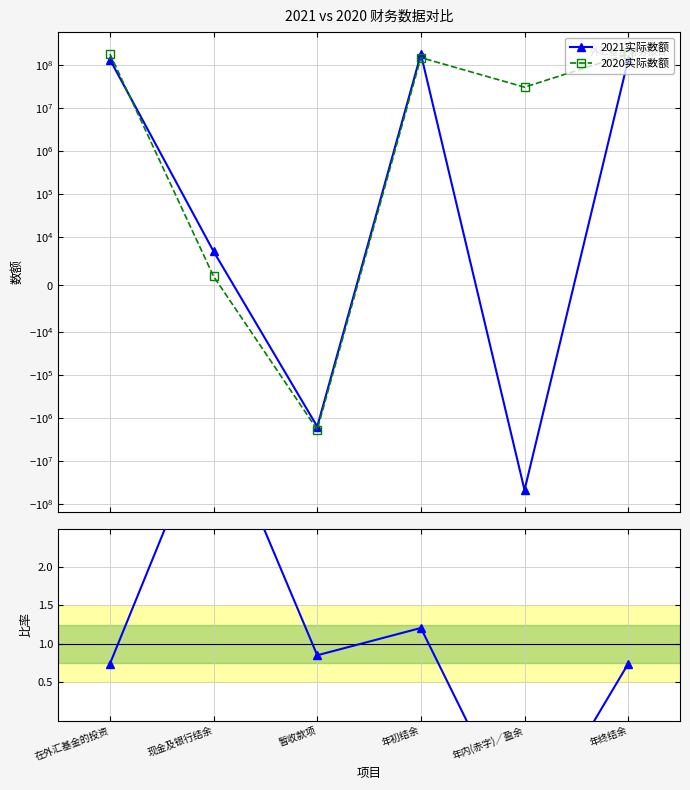

What is the sum of the 2020实际数额 values at 年内(赤字)／盈余 and 现金及银行结余?

30143189.0